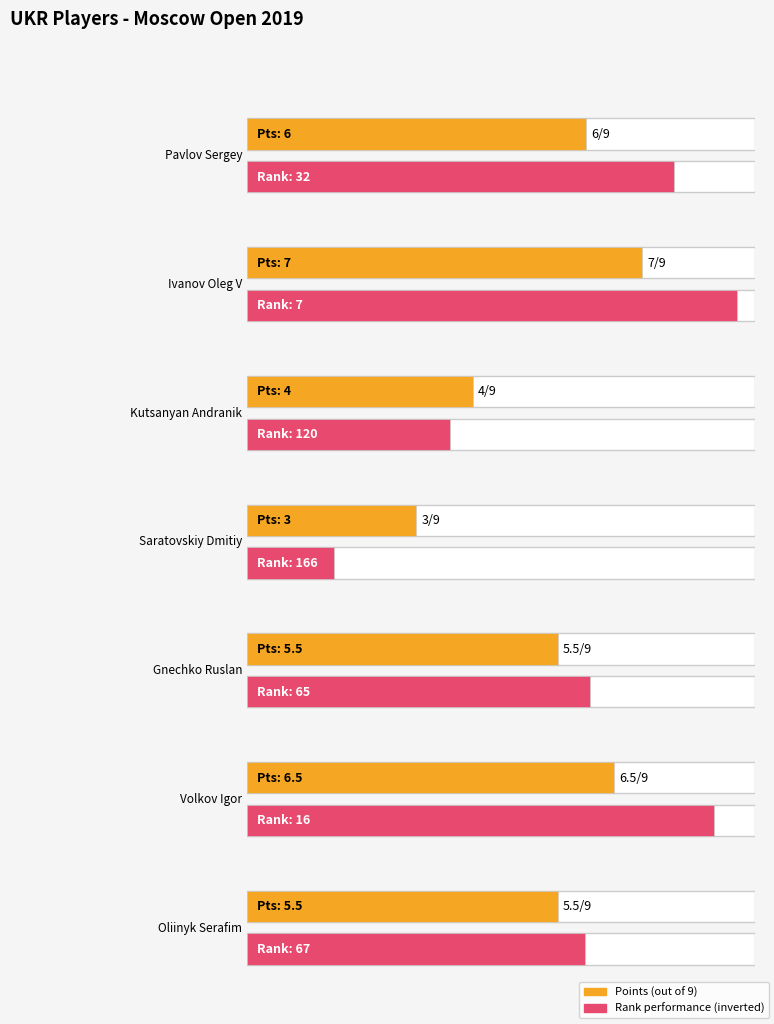

What is the label of the 5th bar from the left?

Gnechko Ruslan